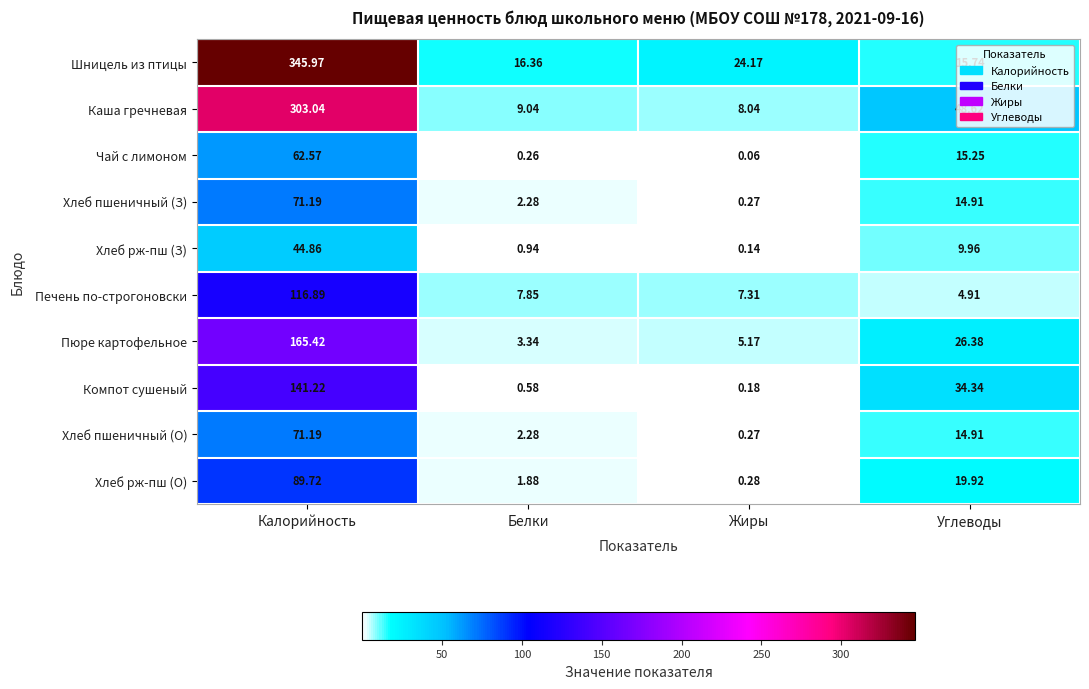

What is the total value across all series at Белки?

44.8